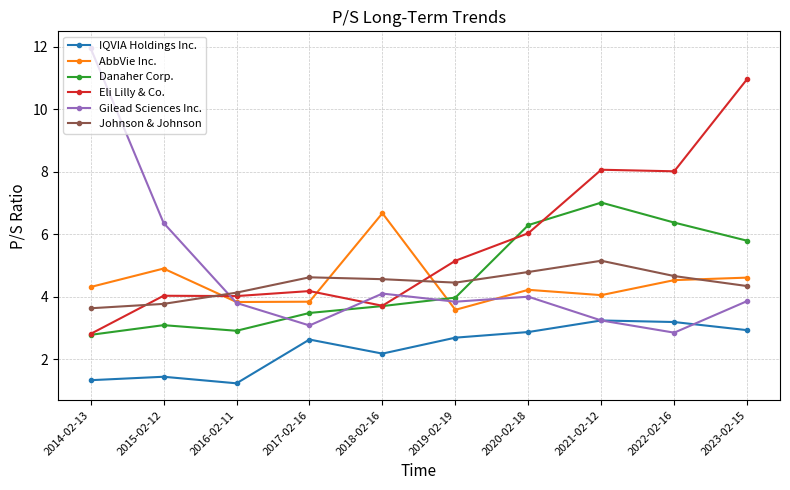

Which series ends up on top after the final intersection of Danaher Corp. and AbbVie Inc.?

Danaher Corp.